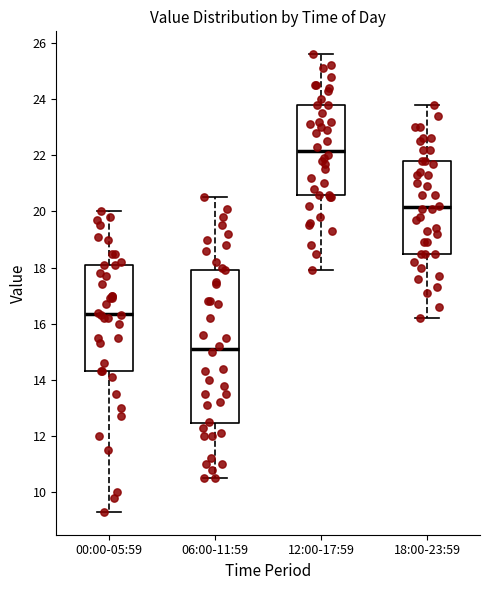

Which box's median line is the lowest?

06:00-11:59